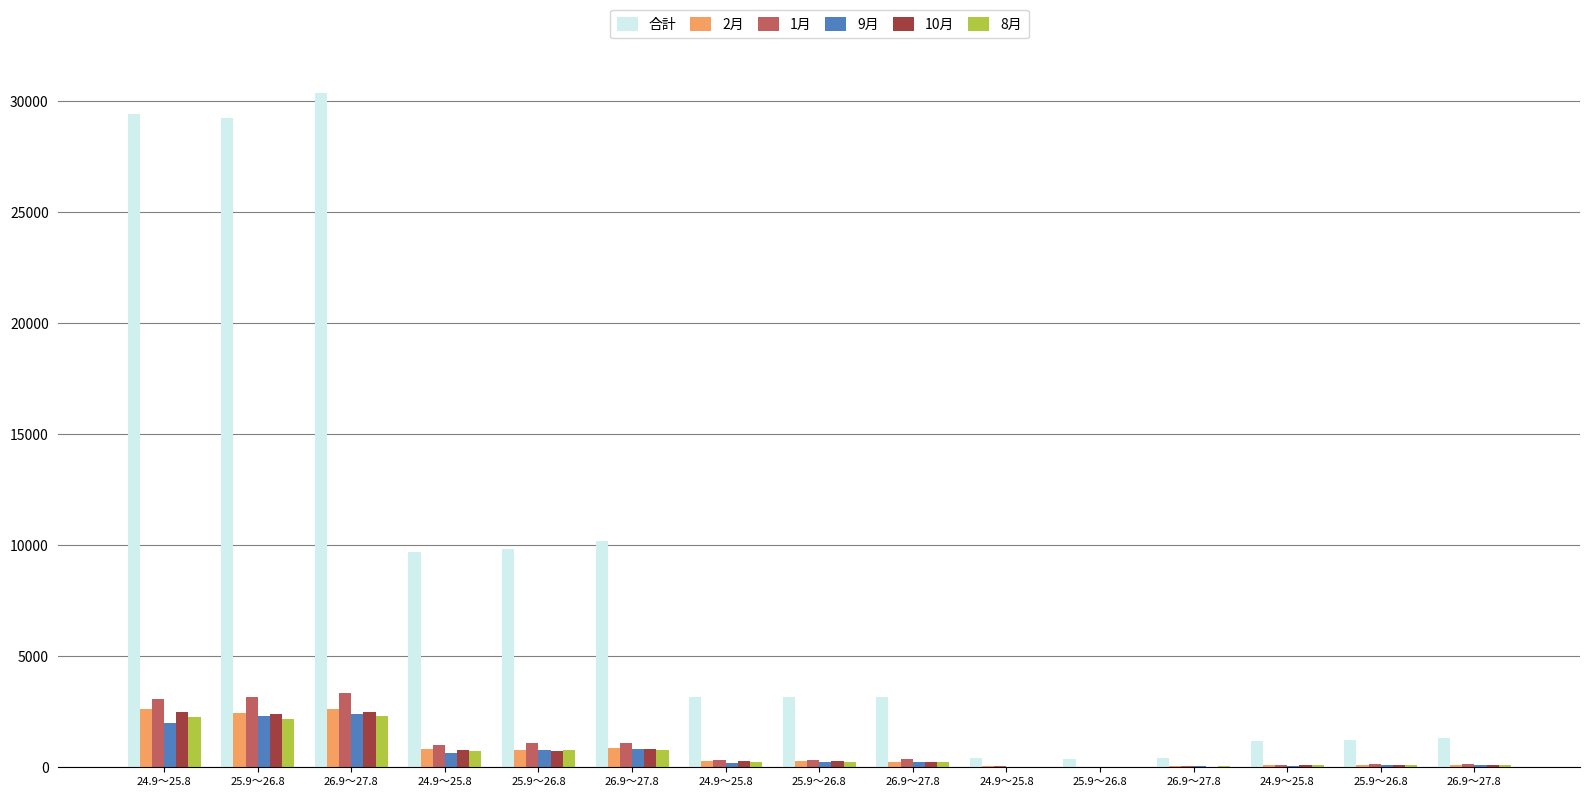

How many data points does each series have?

15